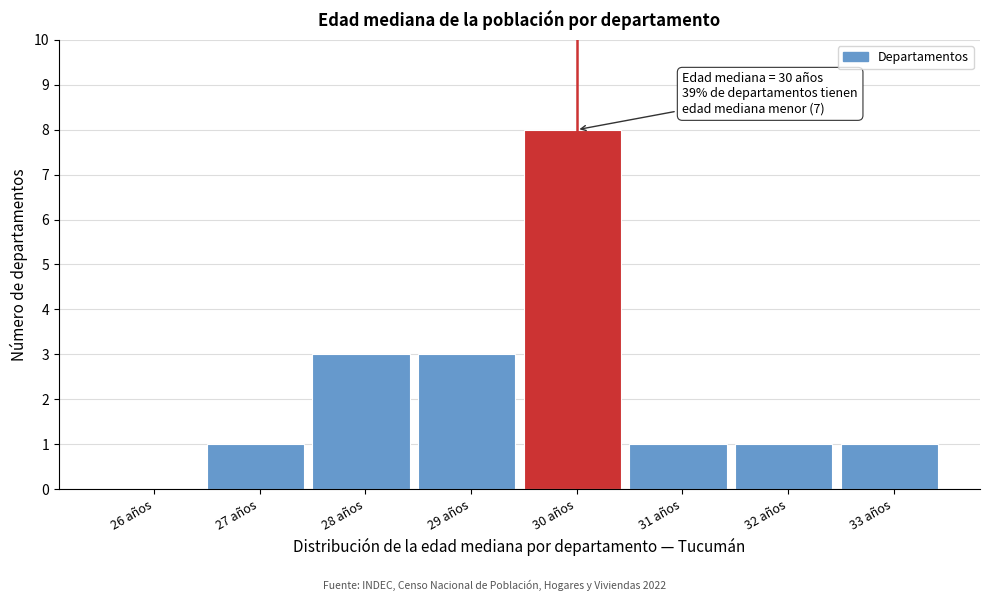

Reading left to right, list all the values displayed in this chart.

26 años=0	27 años=1	28 años=3	29 años=3	30 años=8	31 años=1	32 años=1	33 años=1